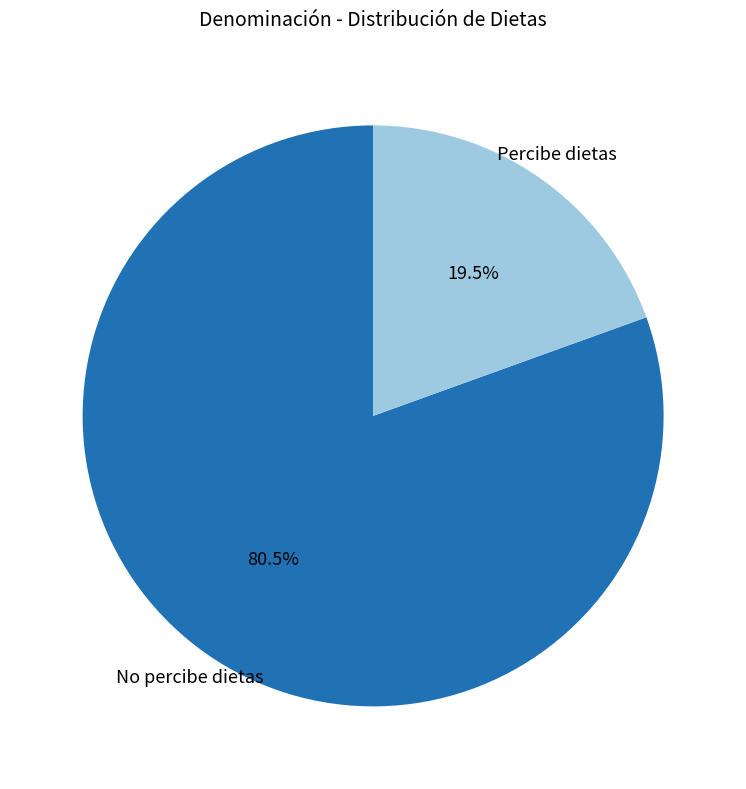

To the nearest percent, what is the combined percentage of Percibe dietas and No percibe dietas?

100%